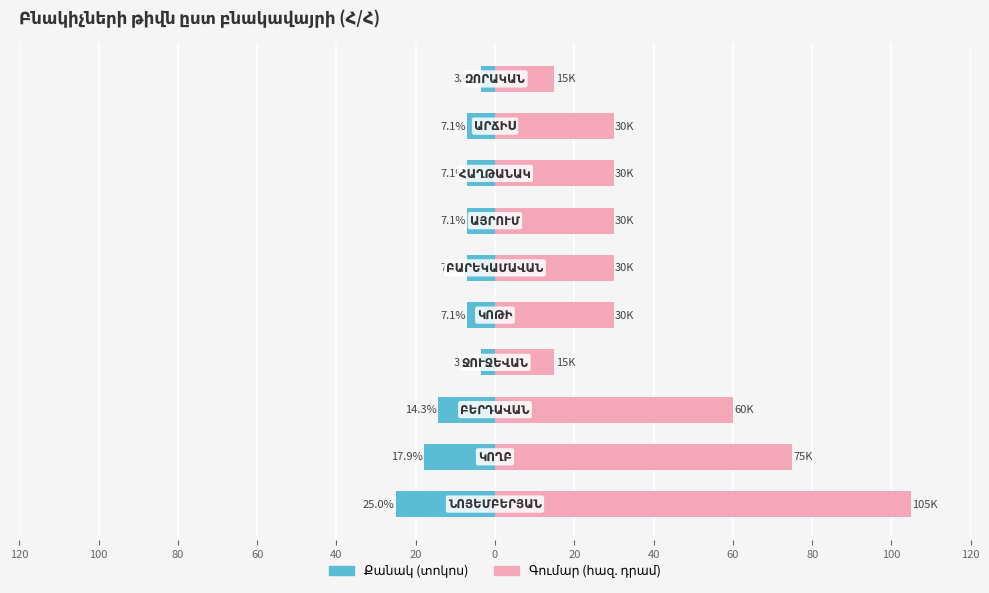

What are all the series names shown in the legend?

Քանակ (տոկոս), Գումար (հազ. դրամ)